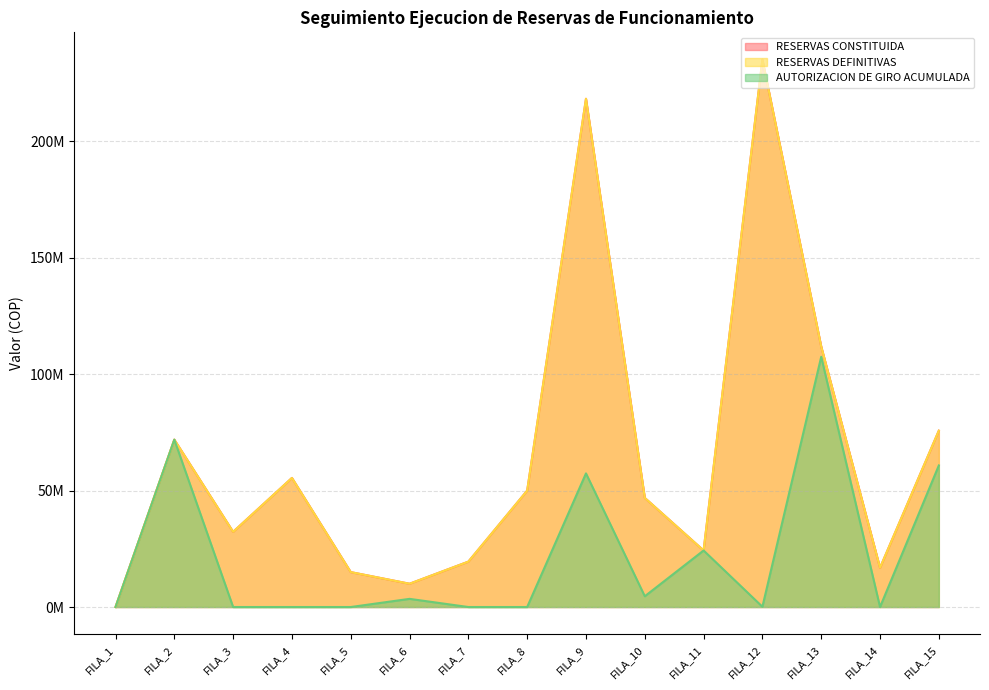

How many interior local valleys does the AUTORIZACION DE GIRO ACUMULADA series have?

3